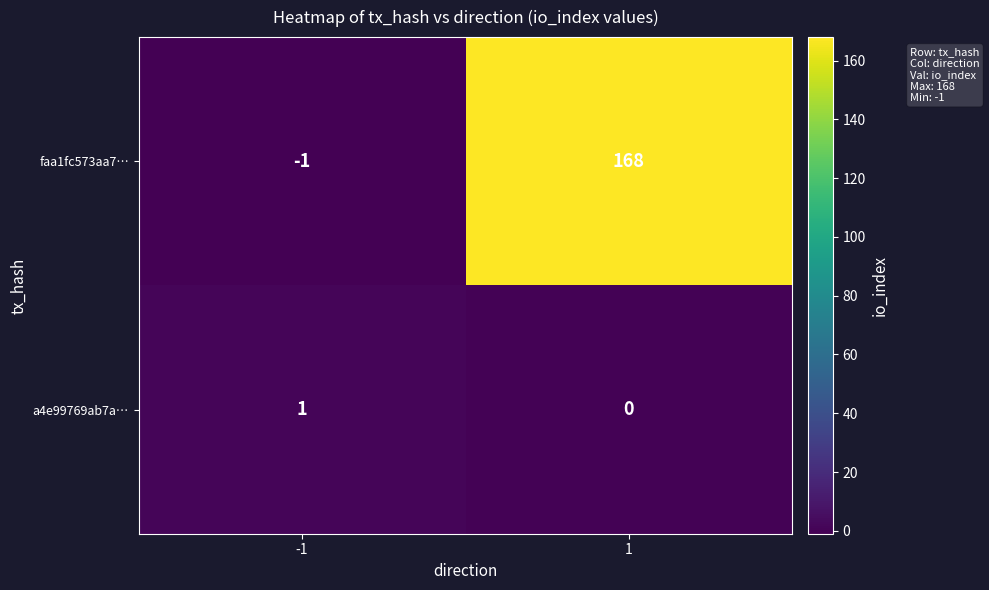

Reading left to right, transcribe all the data shown in this chart.

faa1fc573aa7…: -1	168
a4e99769ab7a…: 1	0